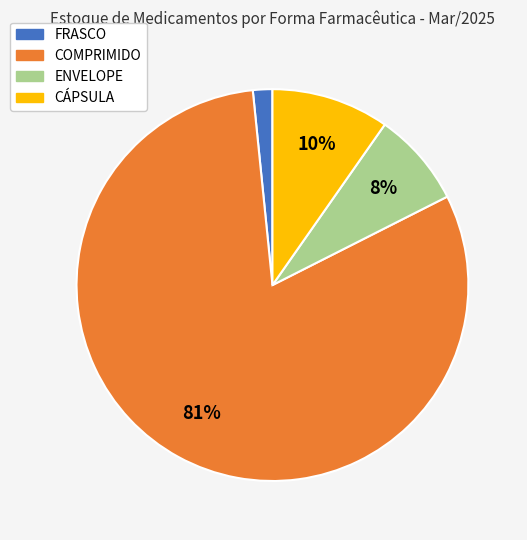

How many slices are in this pie chart?

4